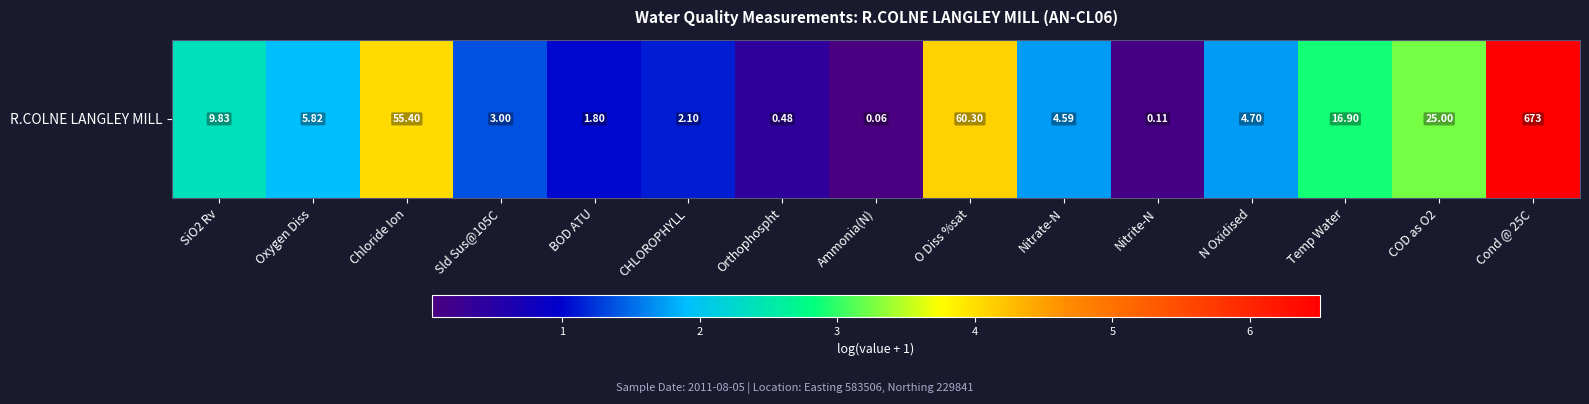

What is the change in value from Oxygen Diss to N Oxidised?

-0.2